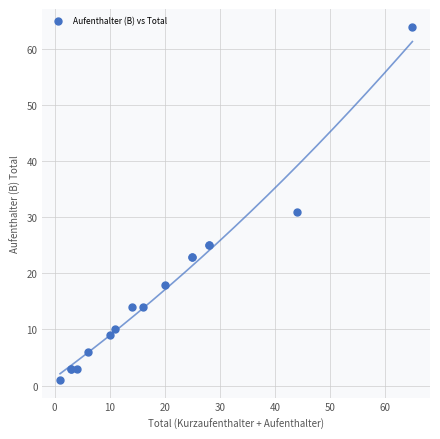

What Y value in the scatter plot is closest to 32?

31